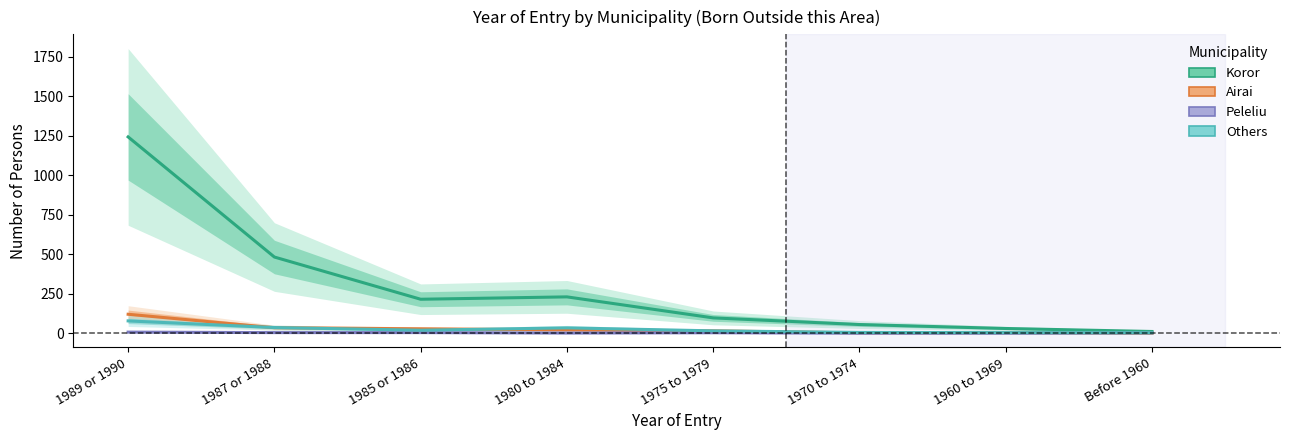

Which category has the highest value in the Peleliu series?

1989 or 1990